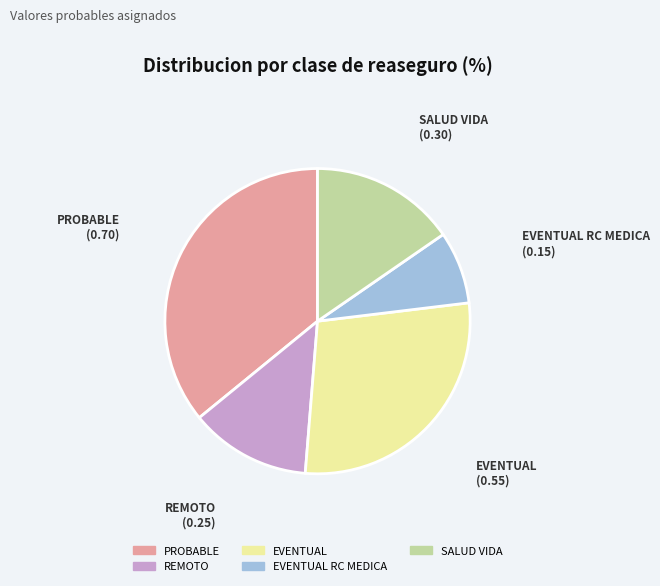

Is there a majority slice in this chart?

No